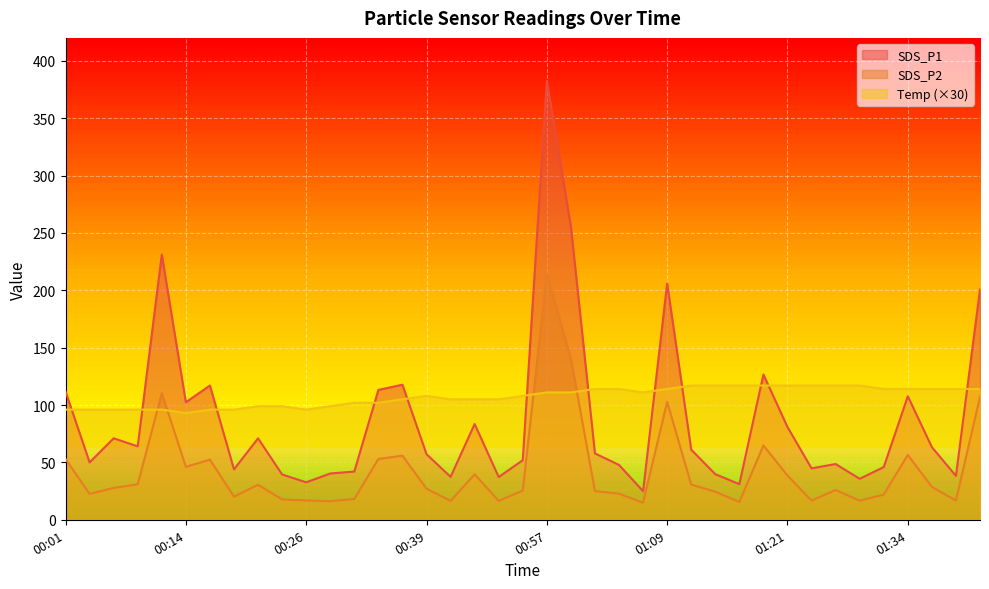

At which label does SDS_P1 reach its peak?

00:57